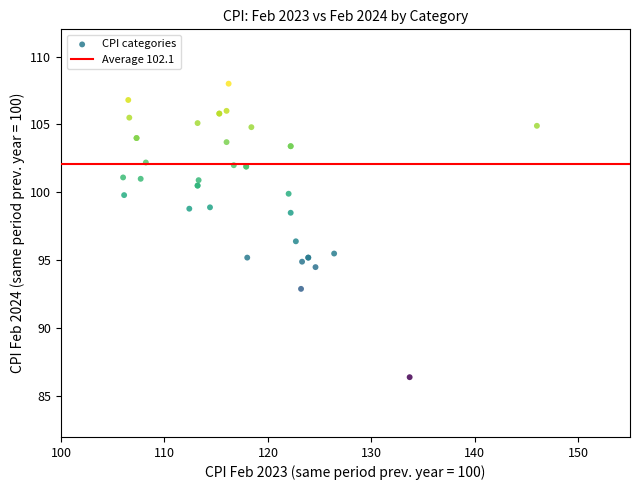

What Y value in the scatter plot is closest to 97?

96.4